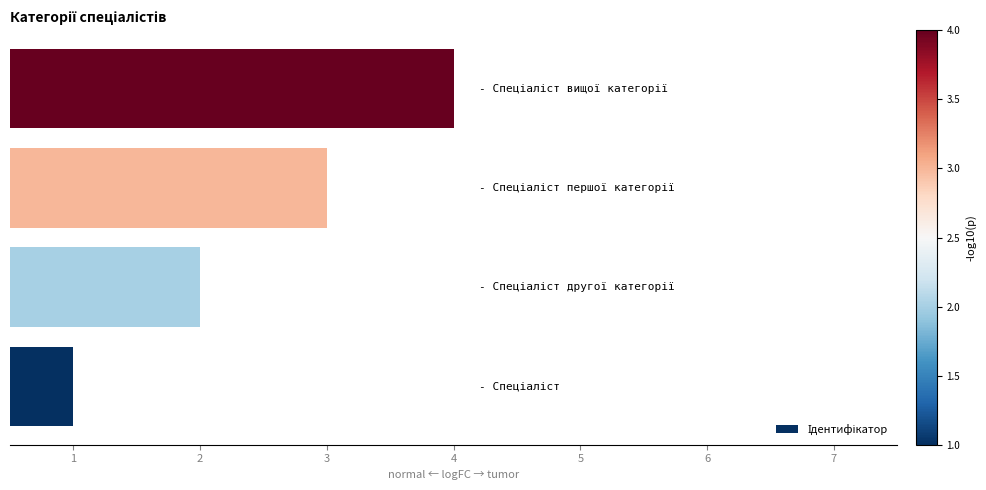

What is the greatest value displayed?

4